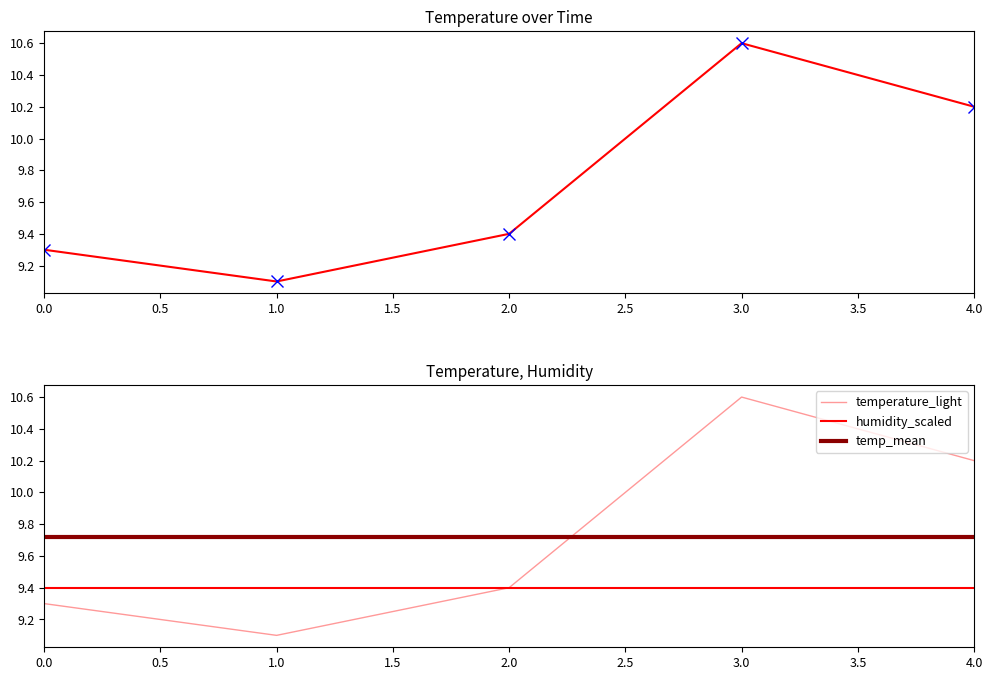

True or false: temperature_light and temperature cross at least once.

False